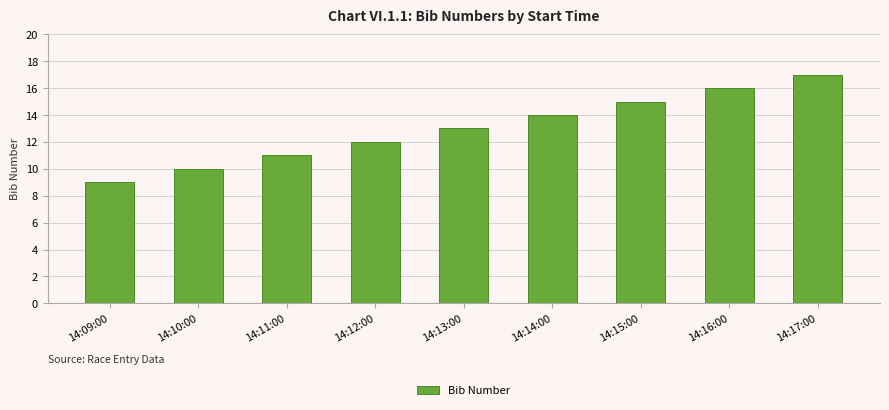

True or false: the data shows 4 at 14:17:00.

False